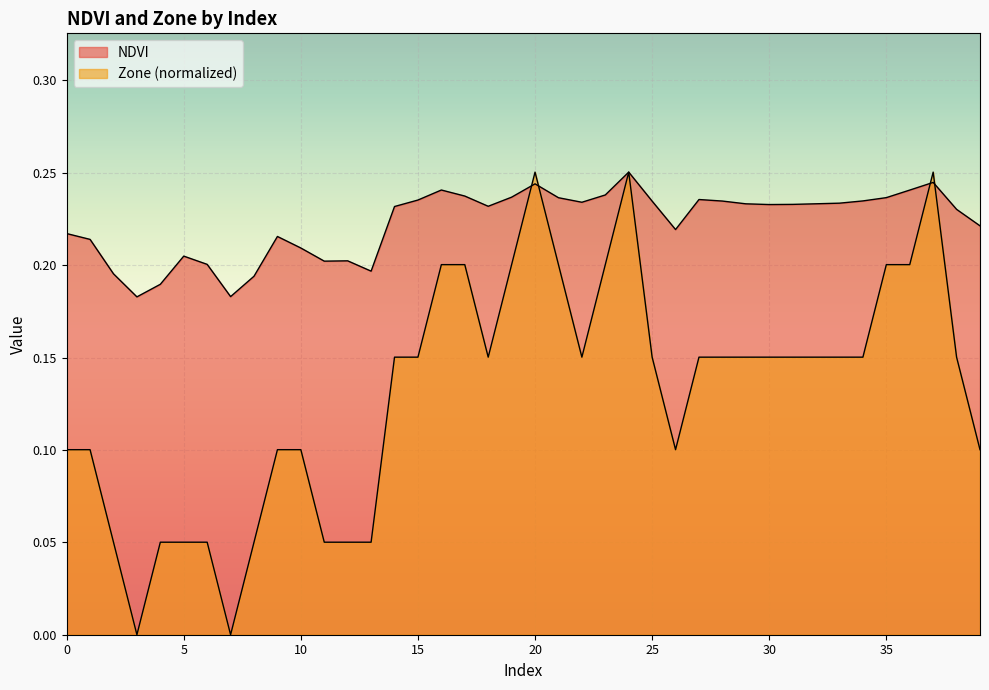

Which category has the lowest value across all series?

3